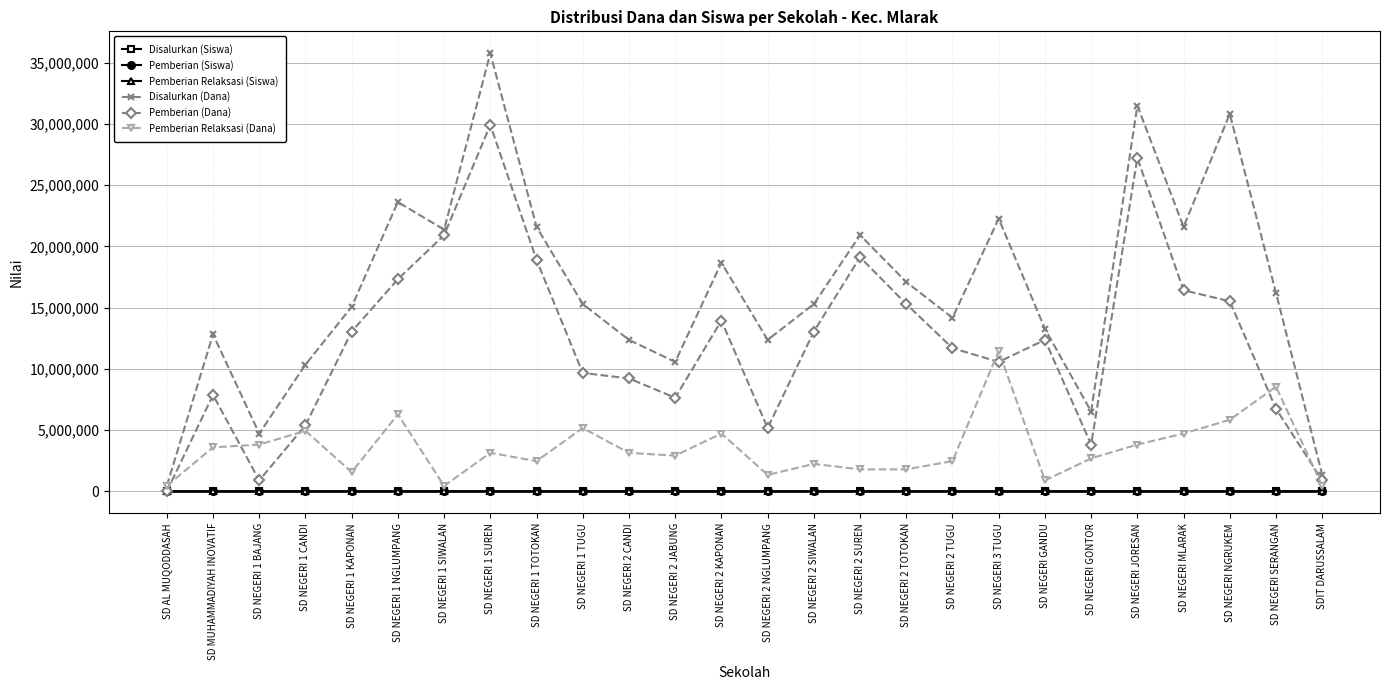

At how many categories does at least one series exceed 28579428?

3